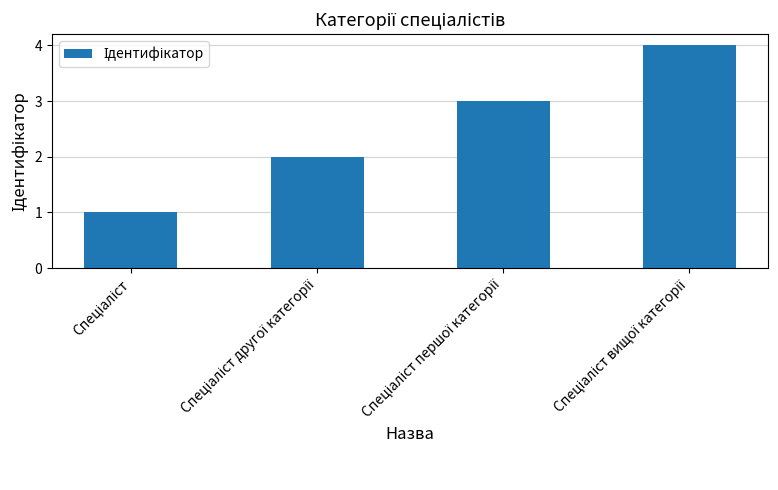

What is the difference between the maximum and minimum values?

3